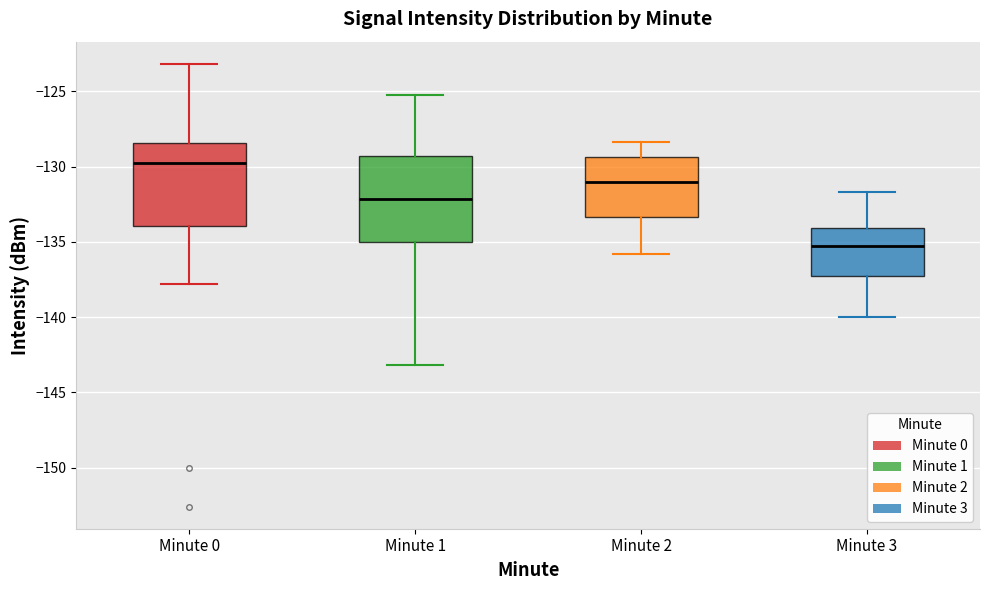

Reading left to right, transcribe this box plot: for each box, give where its median line is, the range the box spans, and where its two whiskers end, as read against the y-axis. The values are not printed on the chart, so give them approximately, as read against the axis.

Minute 0: median -130.0, box -134.0 to -128.5, whiskers -138.0 to -123.0
Minute 1: median -132.0, box -135.0 to -129.5, whiskers -143.0 to -125.0
Minute 2: median -131.0, box -133.5 to -129.5, whiskers -136.0 to -128.5
Minute 3: median -135.5, box -137.5 to -134.0, whiskers -140.0 to -131.5